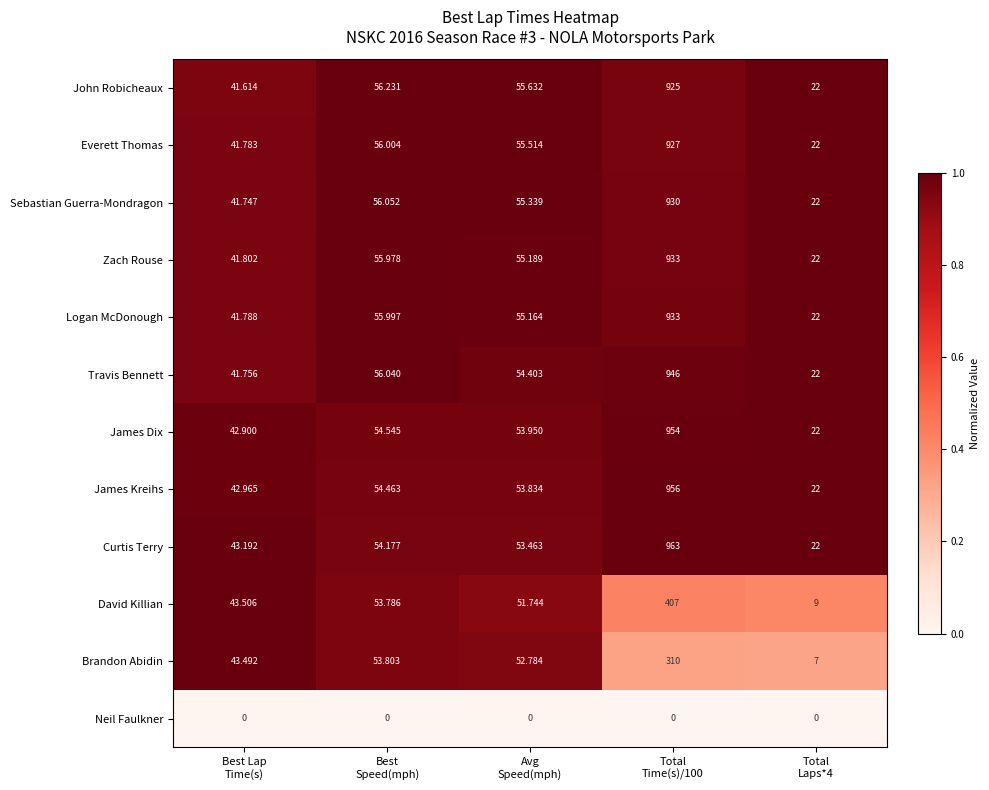

Which series has the widest spread of values?

Curtis Terry